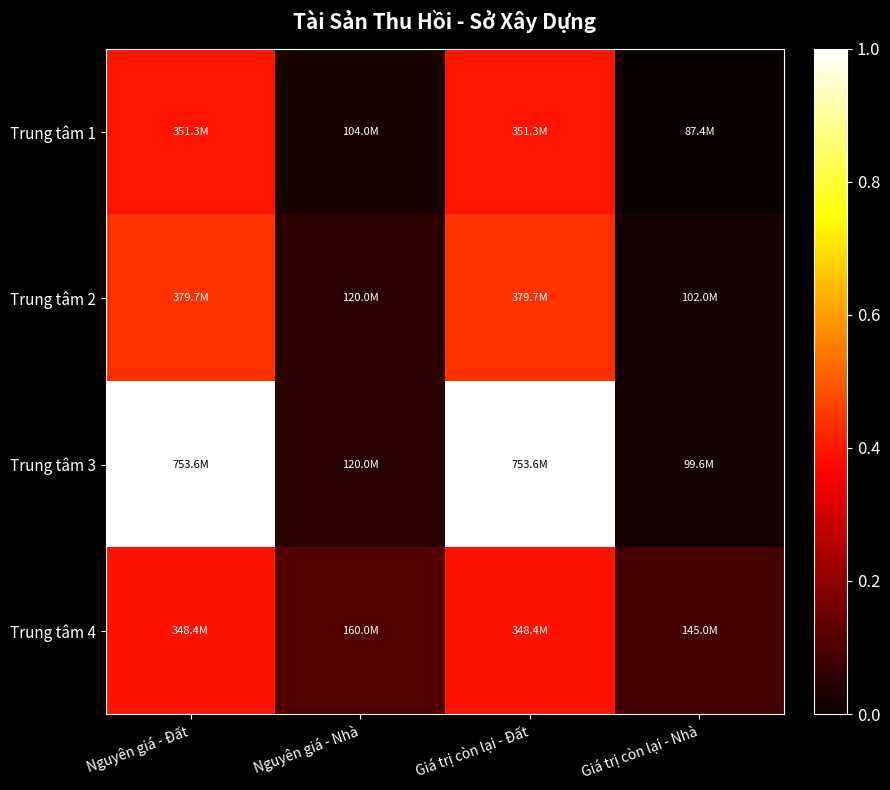

Which series has the largest total across all categories?

Trung tâm 3